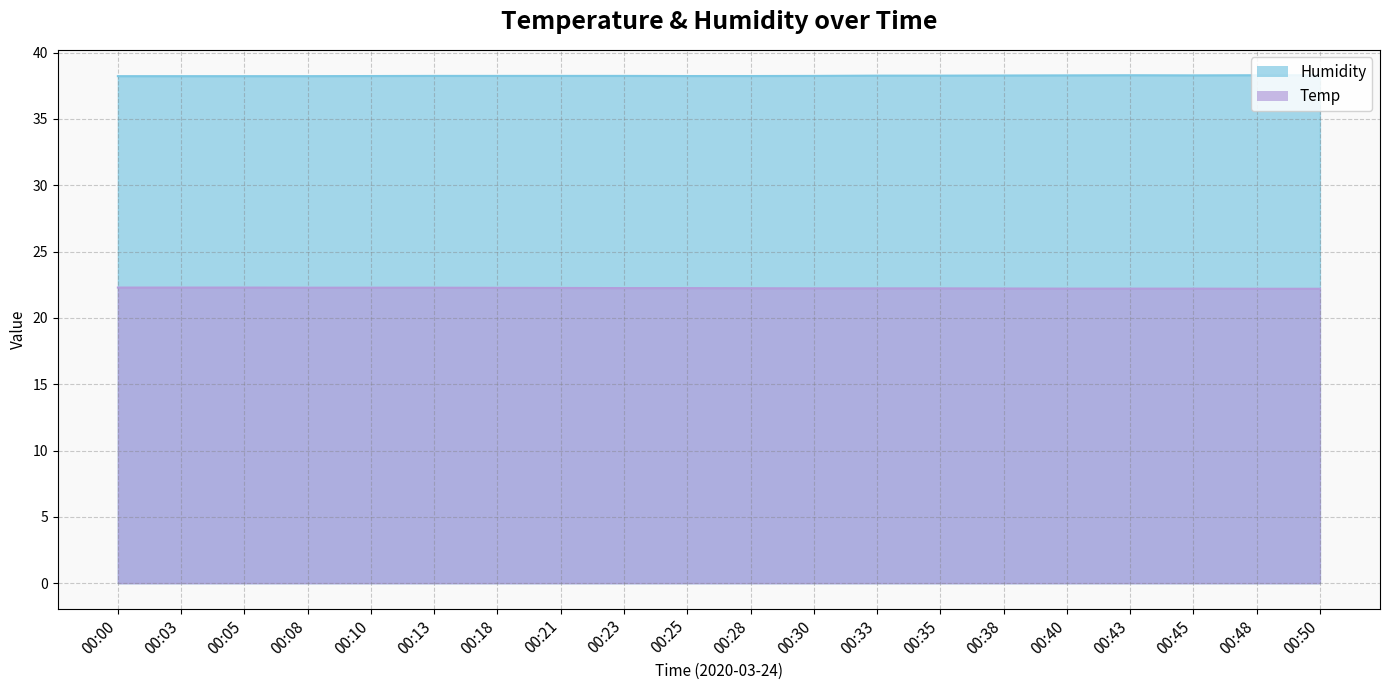

How many data points does each series have?

20